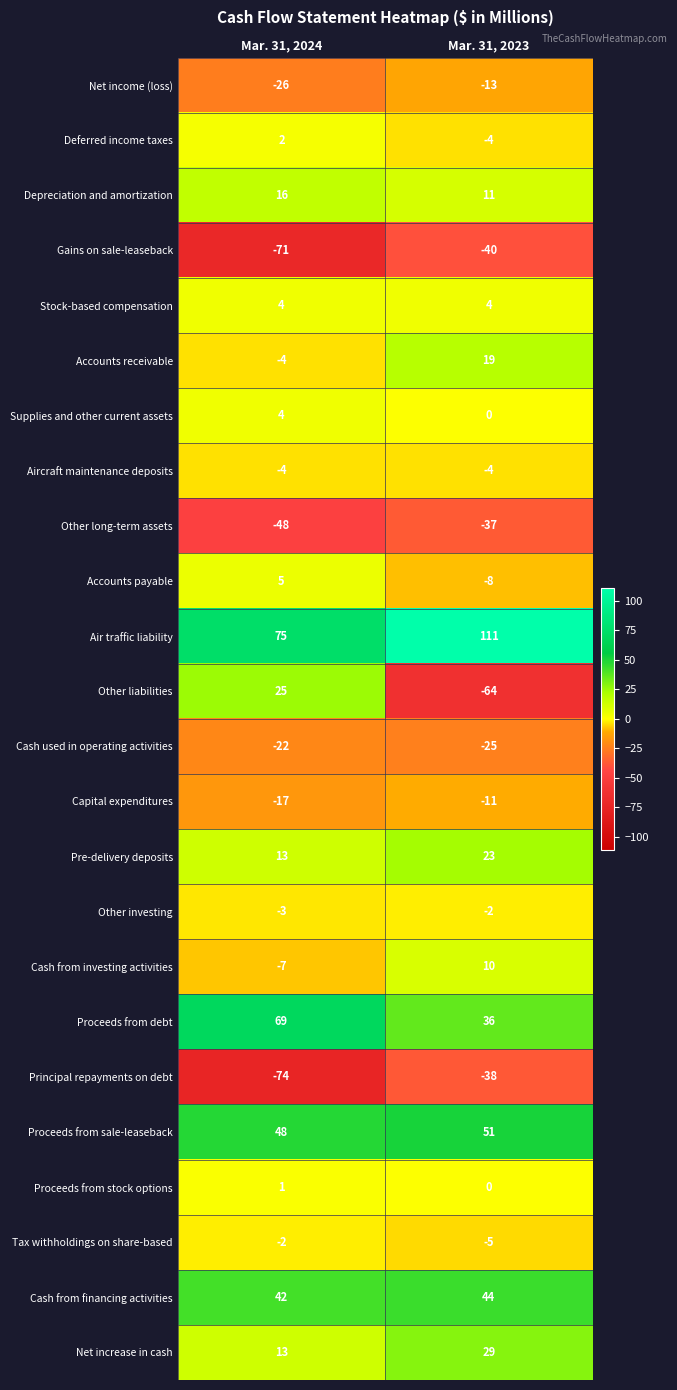

Which series has the widest spread of values?

Other liabilities